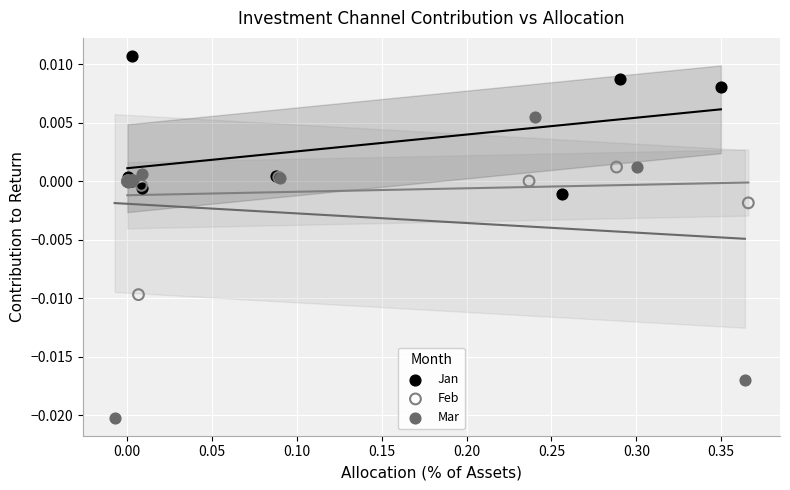

Which series contains the lowest Y value?

Mar